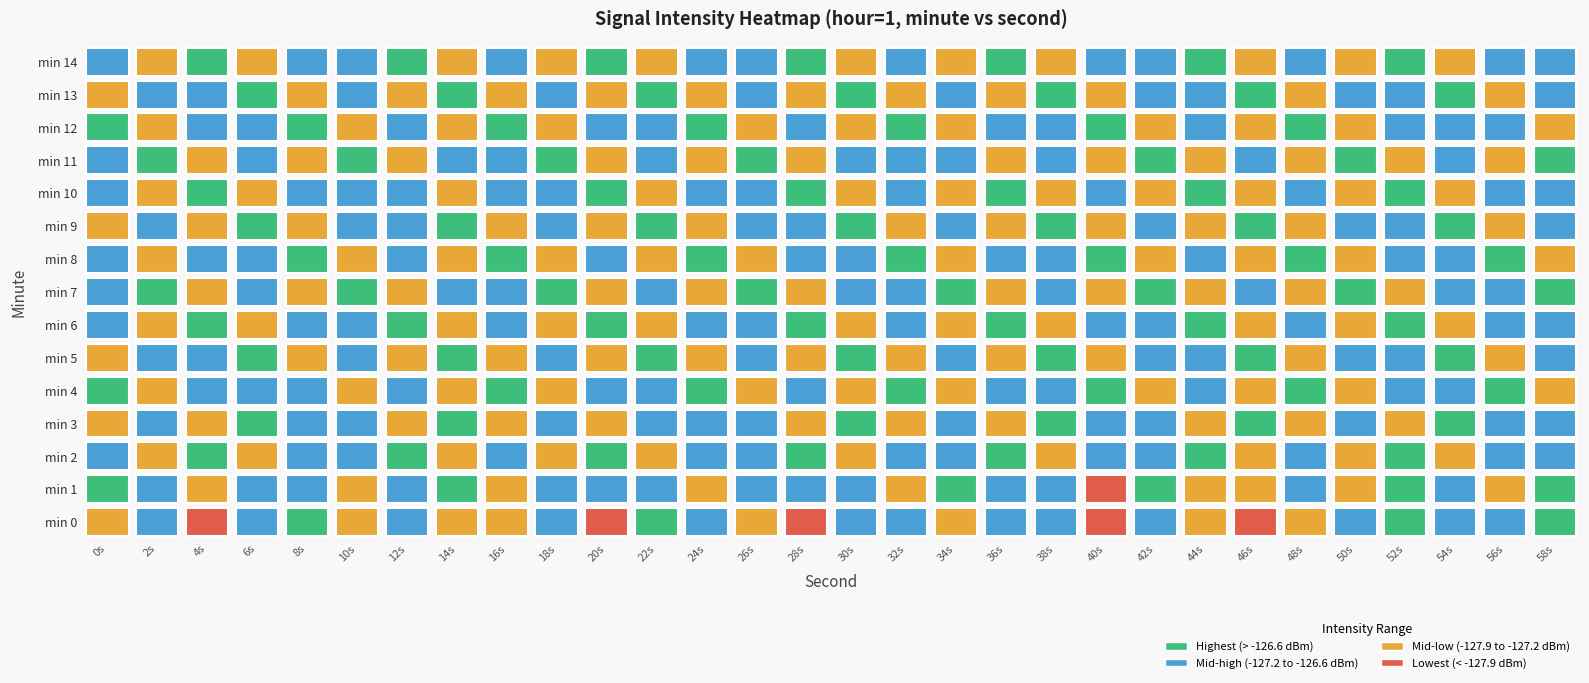

What is the sum of the 8 values at 25 and 28?

-254.1